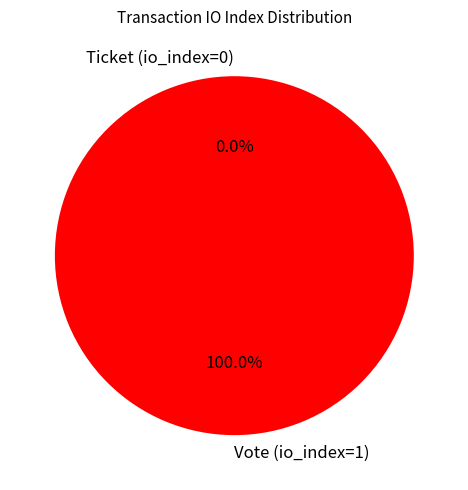

Is it true that Ticket (io_index=0) is 0% of the pie?

True